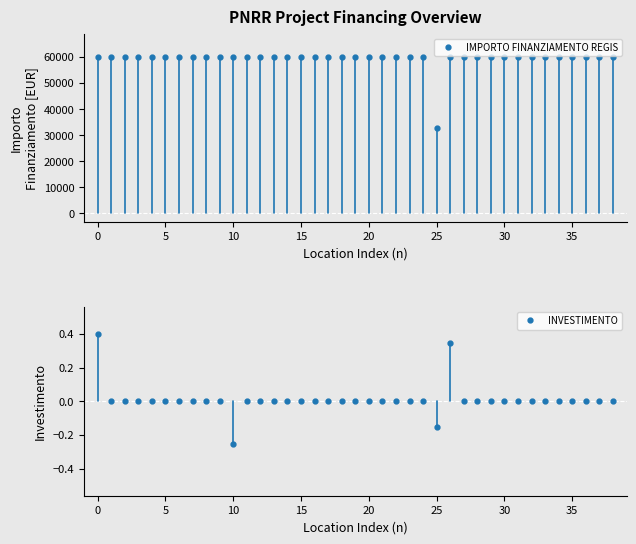

True or false: INVESTIMENTO and IMPORTO FINANZIAMENTO REGIS intersect in this chart.

False